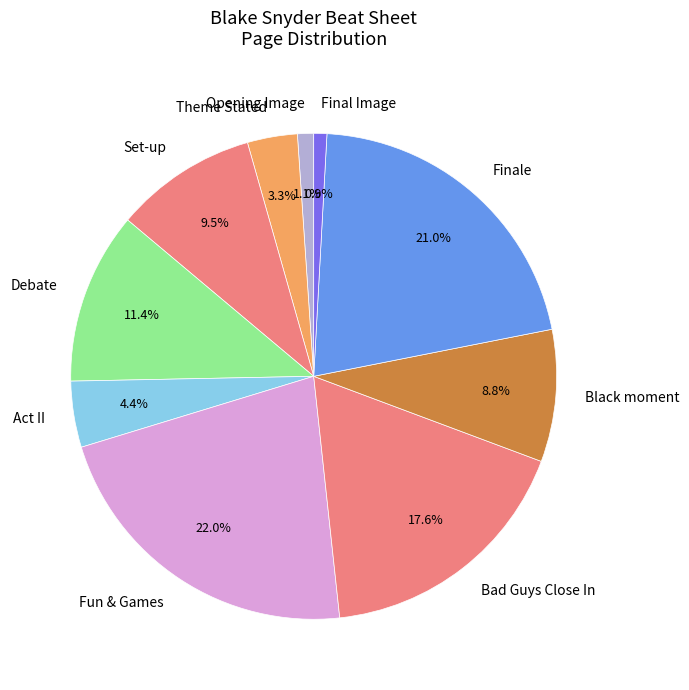

What percentage is the Fun & Games slice, to the nearest percent?

22%